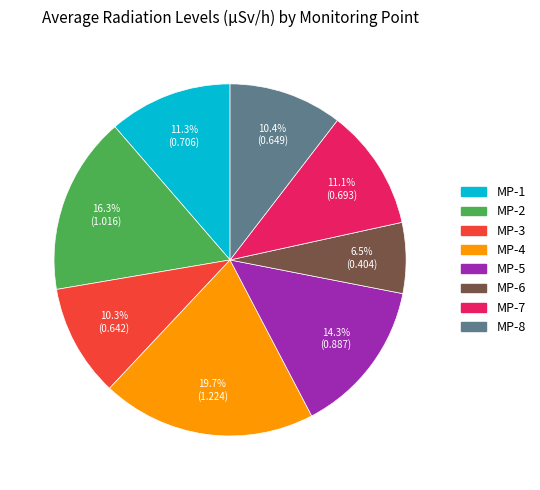

Is it true that MP-2 is 16% of the pie?

True